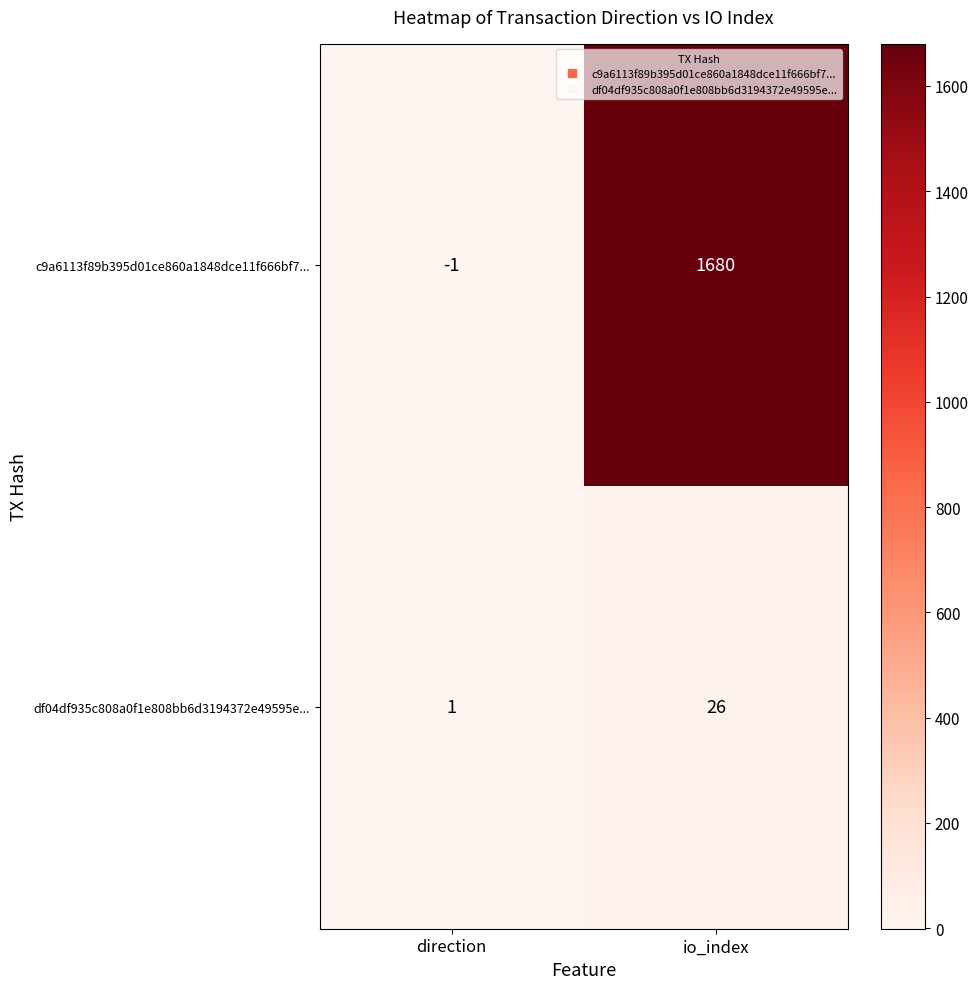

Is it true that c9a6113f89b395d01ce860a1848dce11f666bf7... equals 1680 at io_index?

True